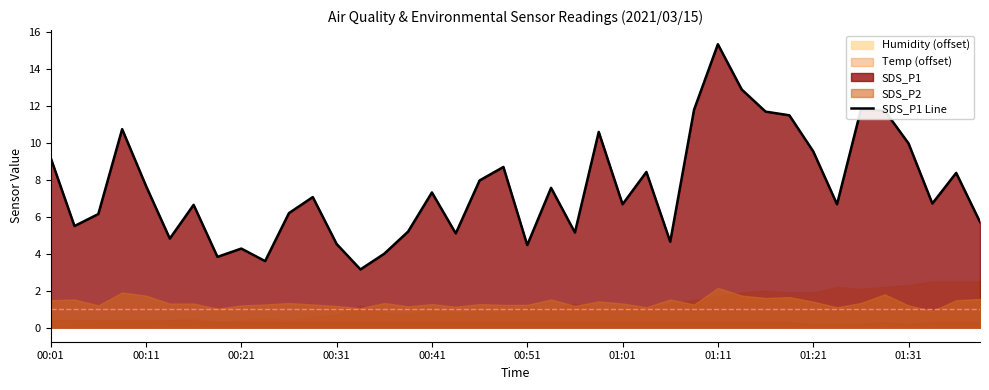

Which has a higher value, 21 or 14?

21